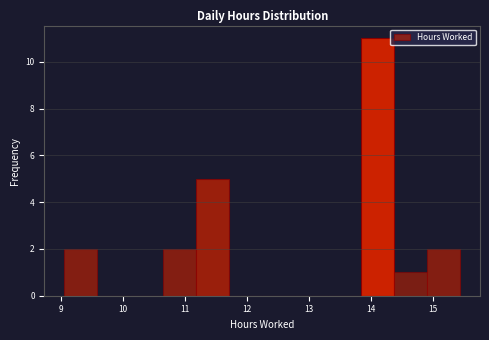

What is the height of the bar covering 10.6 to 11.2 on the x-axis? Neither the bar edges nor the heights are printed on the chart, so give them approximately, as read against the axes.

2